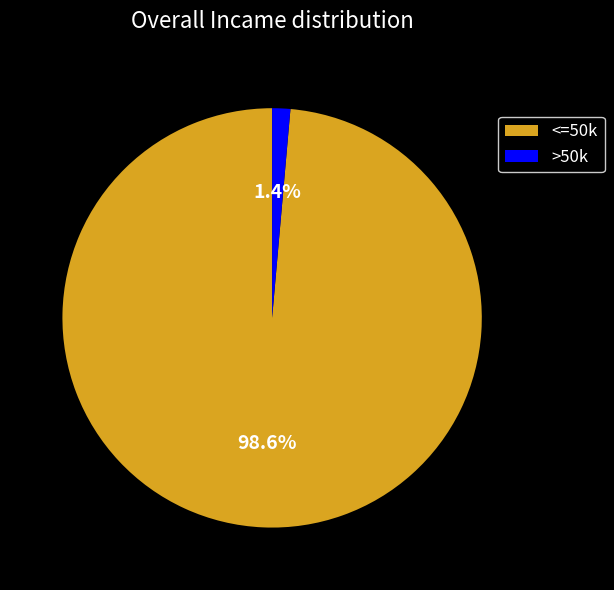

How many segments does this pie chart have?

2